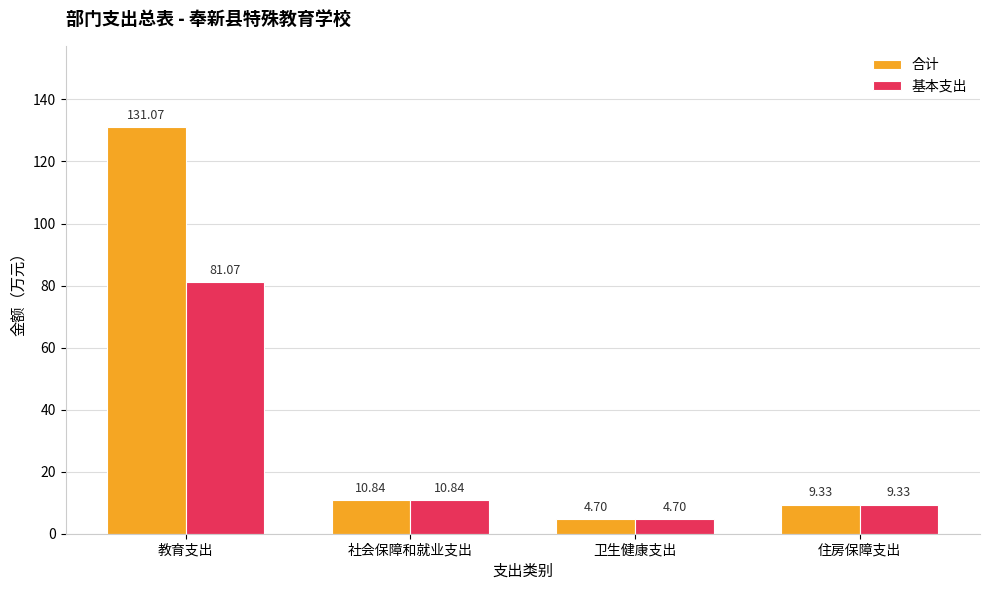

What is the difference between the highest and lowest values at 教育支出?

50.0